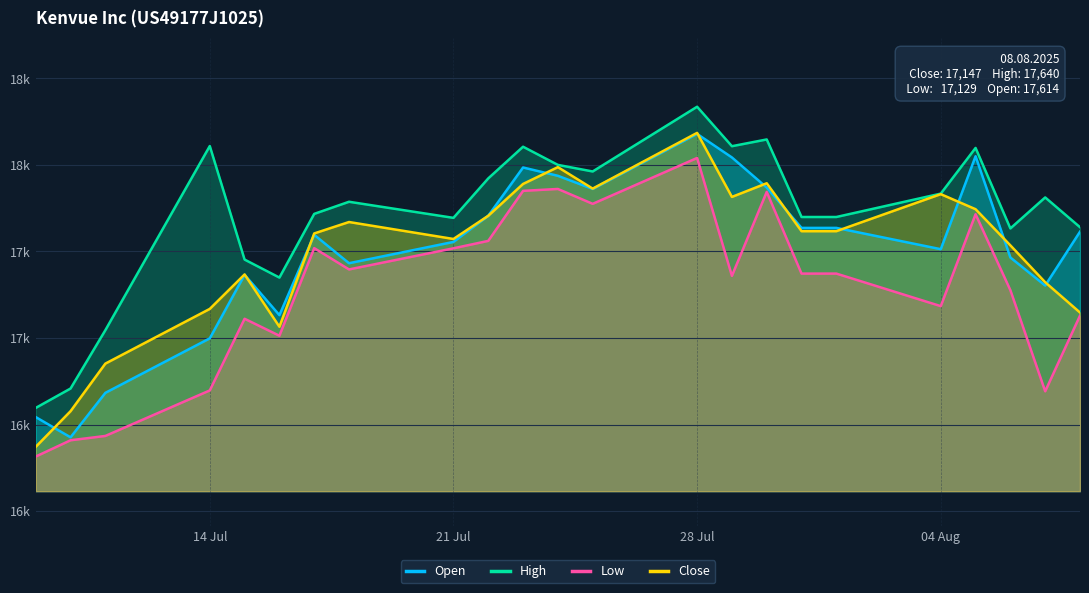

What are all the series names shown in the legend?

Open, High, Low, Close